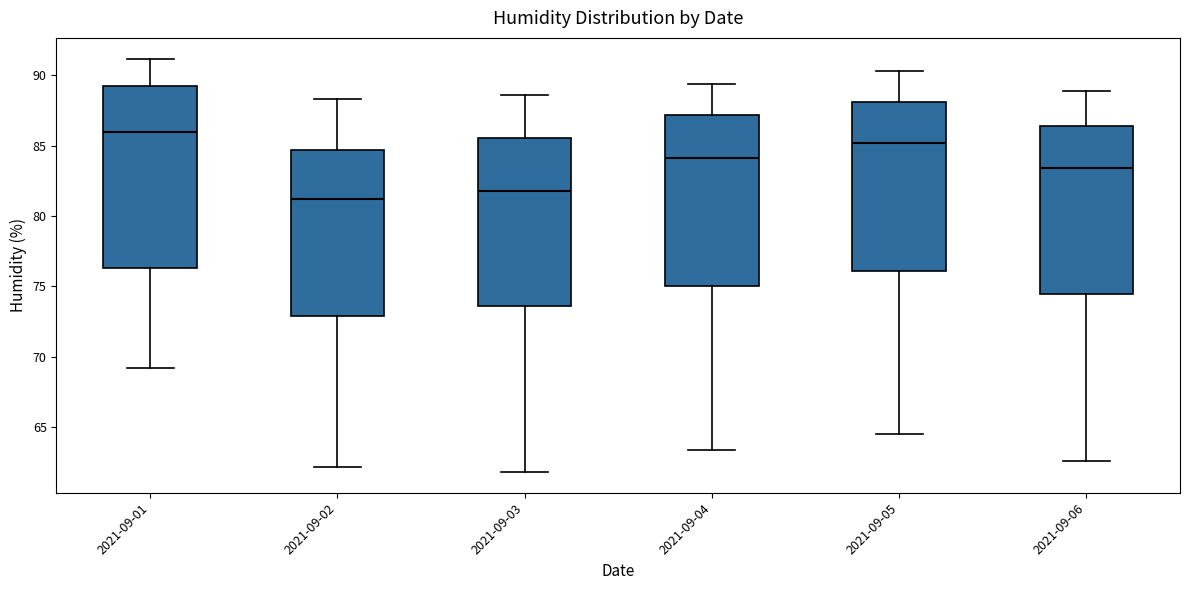

Reading left to right, read every box against the y-axis: the position of its median line, the range the box covers, and the ends of its whiskers. The values are not printed on the chart, so give them approximately, as read against the axis.

2021-09-01: median 86.0, box 76.5 to 89.0, whiskers 69.0 to 91.0
2021-09-02: median 81.5, box 73.0 to 84.5, whiskers 62.0 to 88.5
2021-09-03: median 82.0, box 73.5 to 85.5, whiskers 62.0 to 88.5
2021-09-04: median 84.0, box 75.0 to 87.0, whiskers 63.5 to 89.5
2021-09-05: median 85.0, box 76.0 to 88.0, whiskers 64.5 to 90.5
2021-09-06: median 83.5, box 74.5 to 86.5, whiskers 62.5 to 89.0